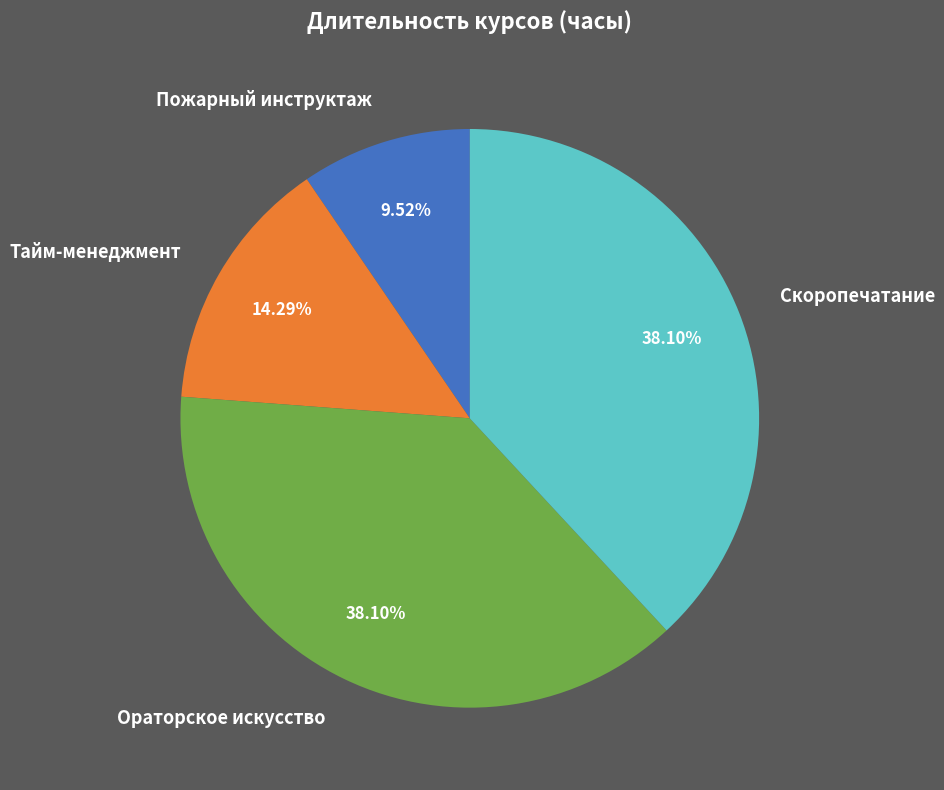

To the nearest percent, what is the difference between the largest and smallest slice percentages?

29%